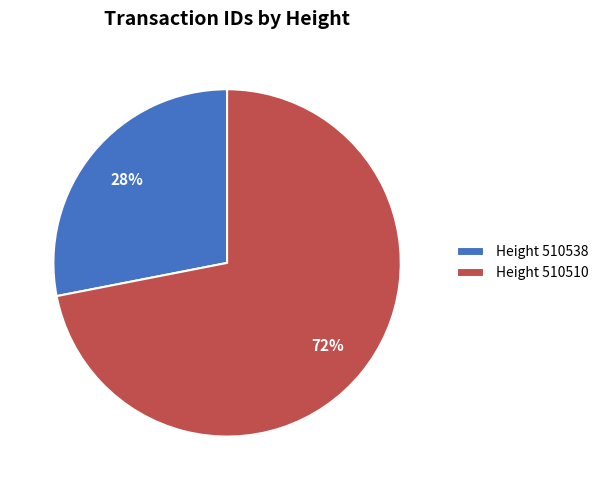

How many segments does this pie chart have?

2